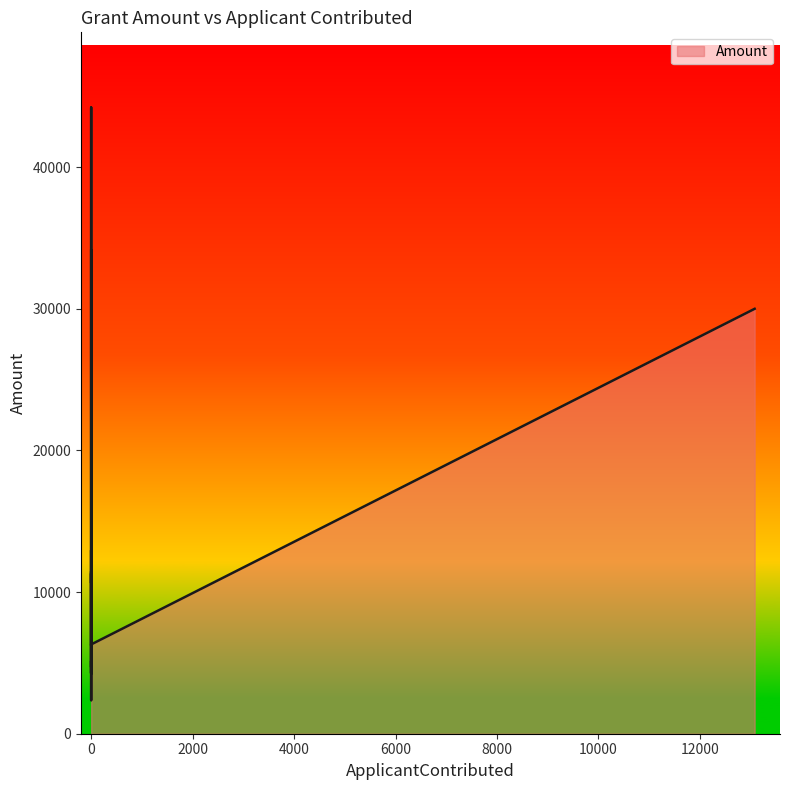

What is the difference between the maximum and minimum values?

41846.3